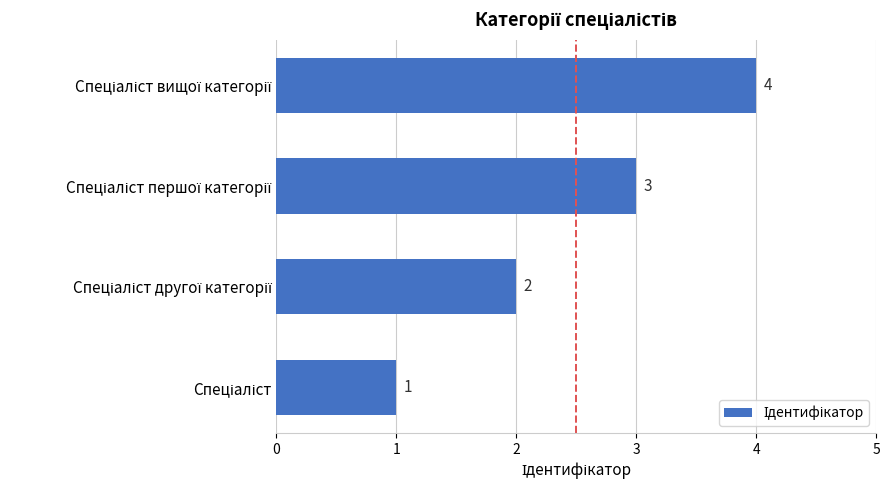

What is the difference between the maximum and minimum values?

3